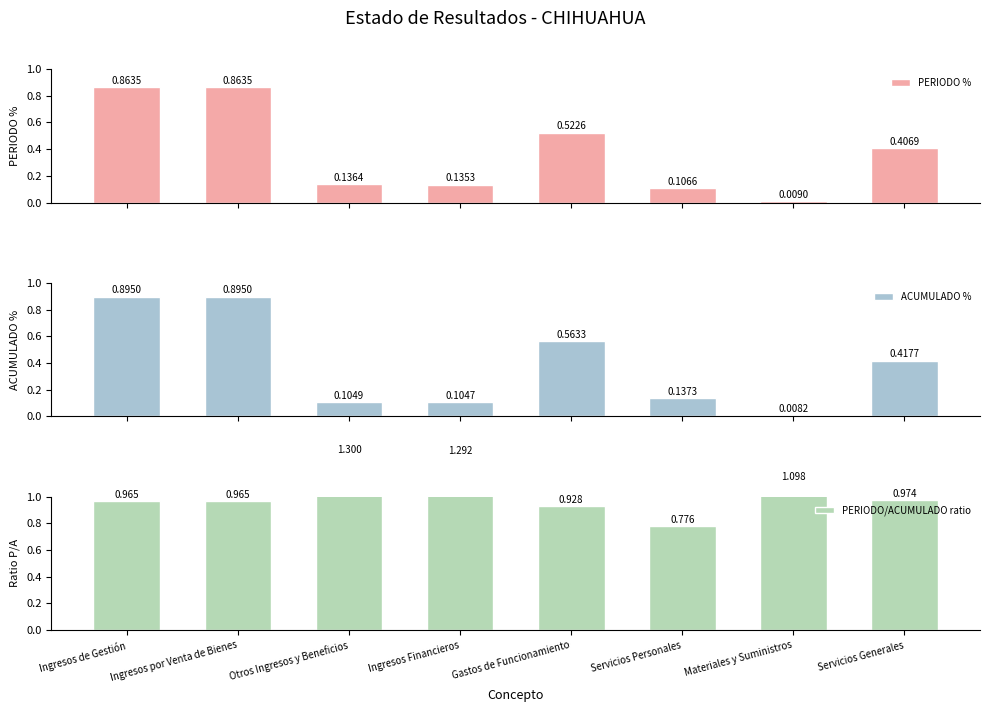

What is the total value across all series at Servicios Generales?

1.8